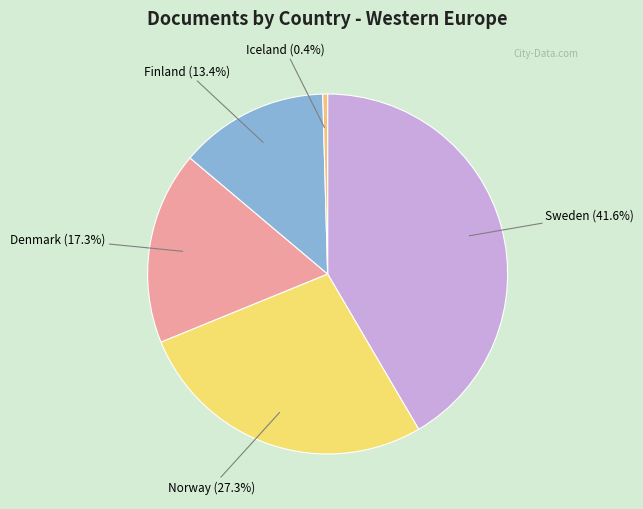

Count the number of slices in the pie.

5